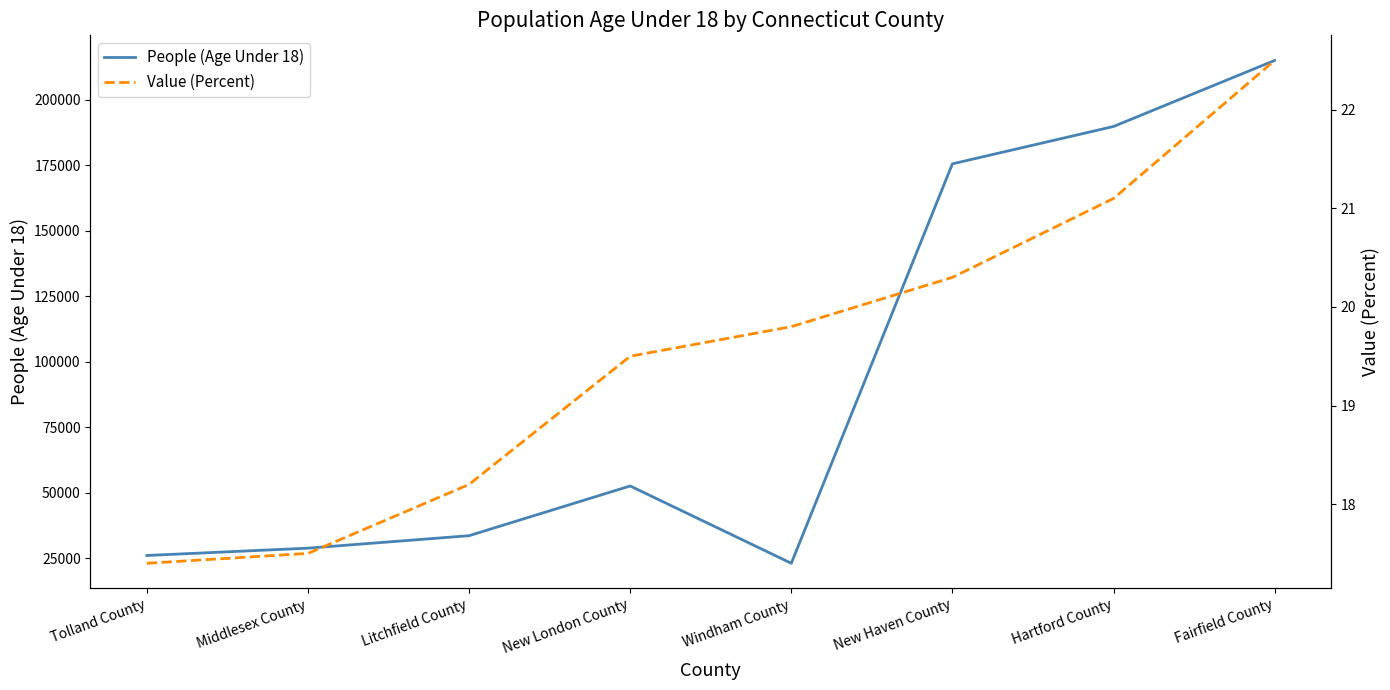

The value of People (Age Under 18) at New Haven County is 295735.0. True or false?

False